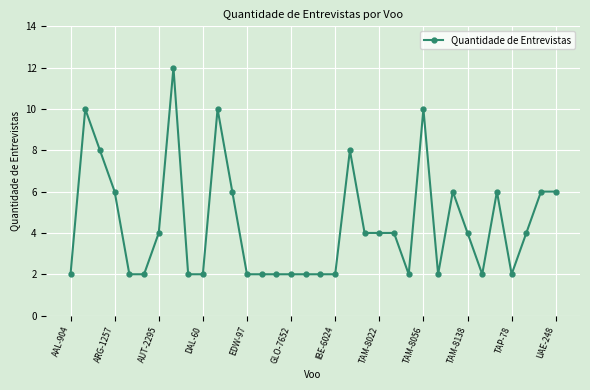

Does the chart display data point markers on the line(s)?

Yes